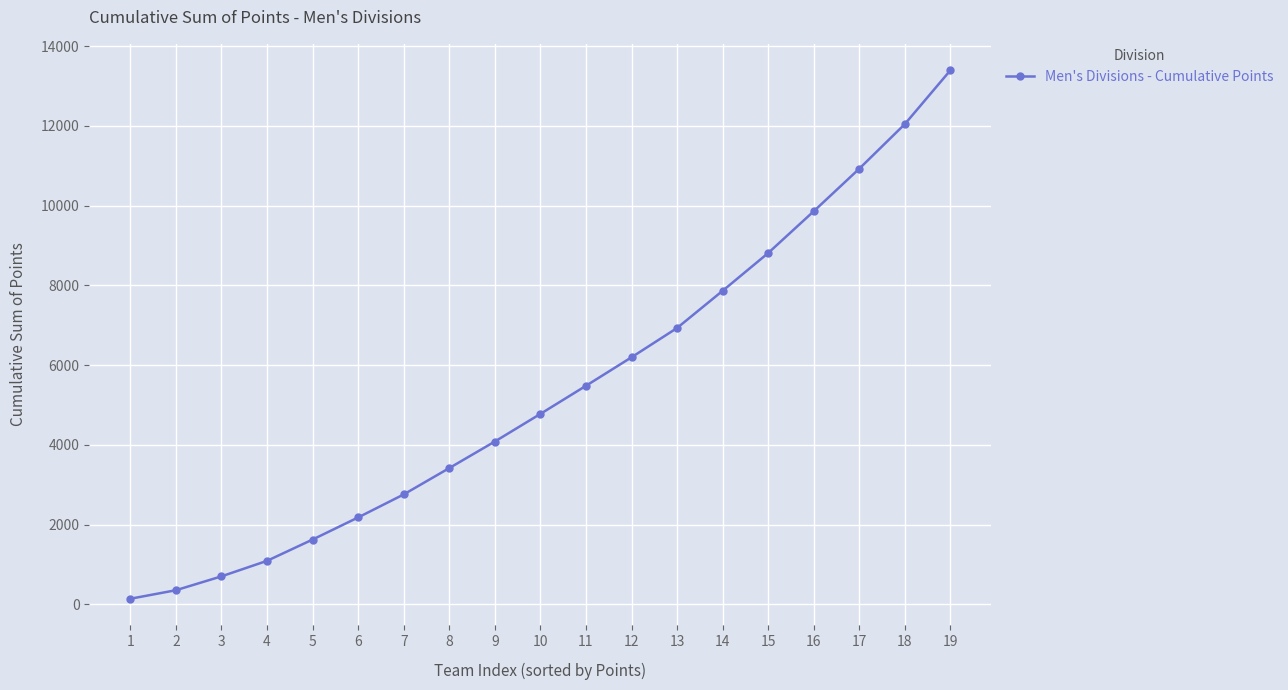

How many series are shown in this chart?

1